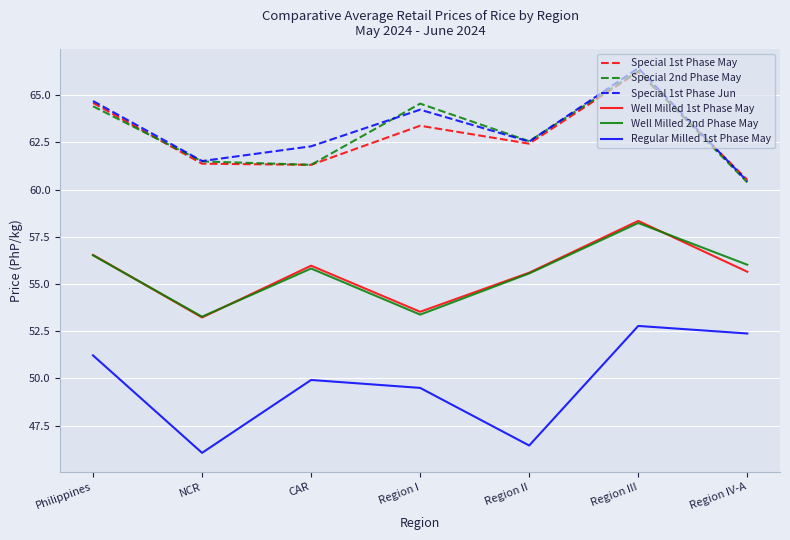

At which category is the sum across all series the highest?

Region III